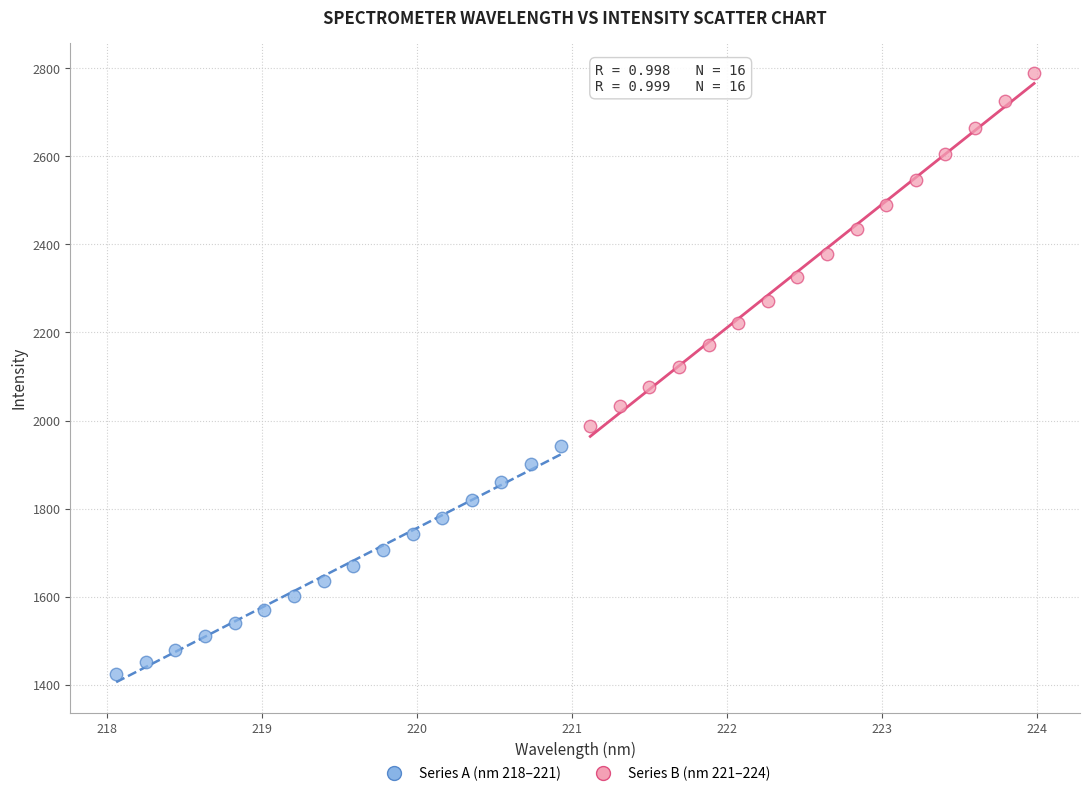

Which series contains the lowest Y value?

Series A (nm 218–221)